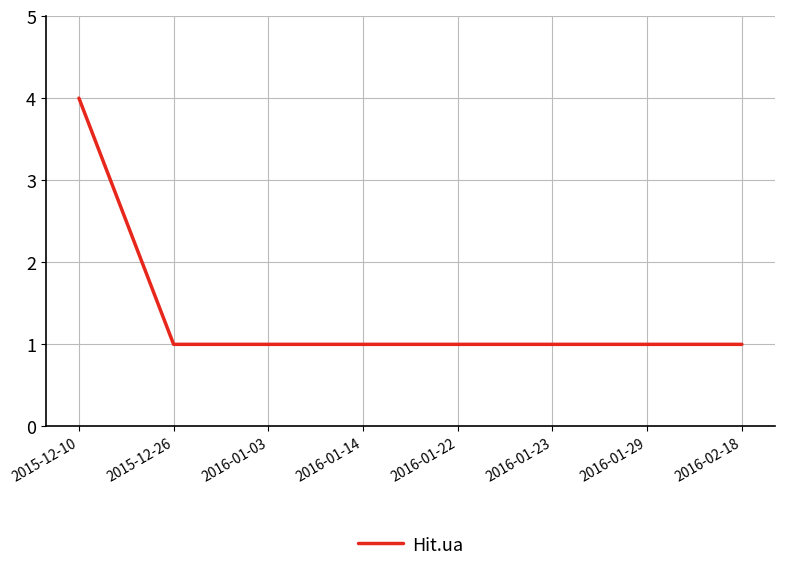

What is the greatest value displayed?

4